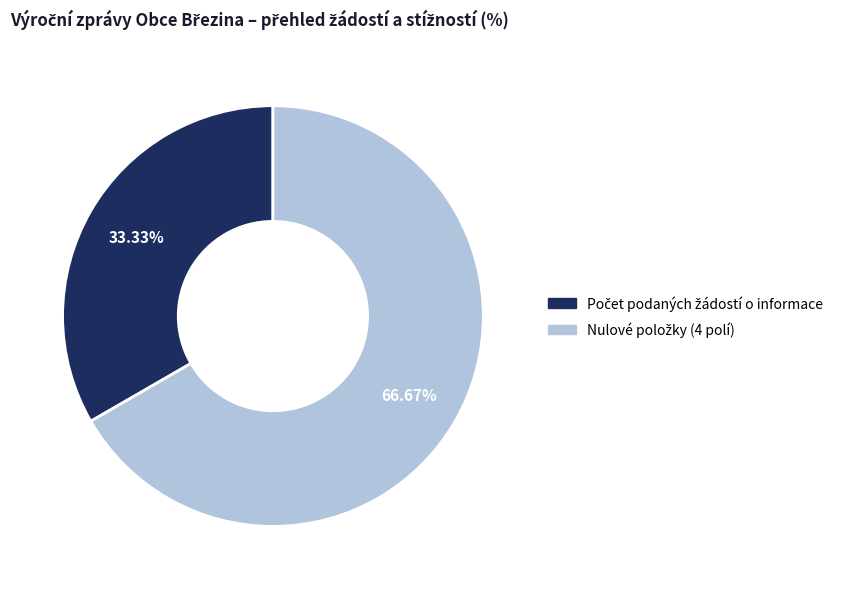

Does any single category account for the majority?

Yes